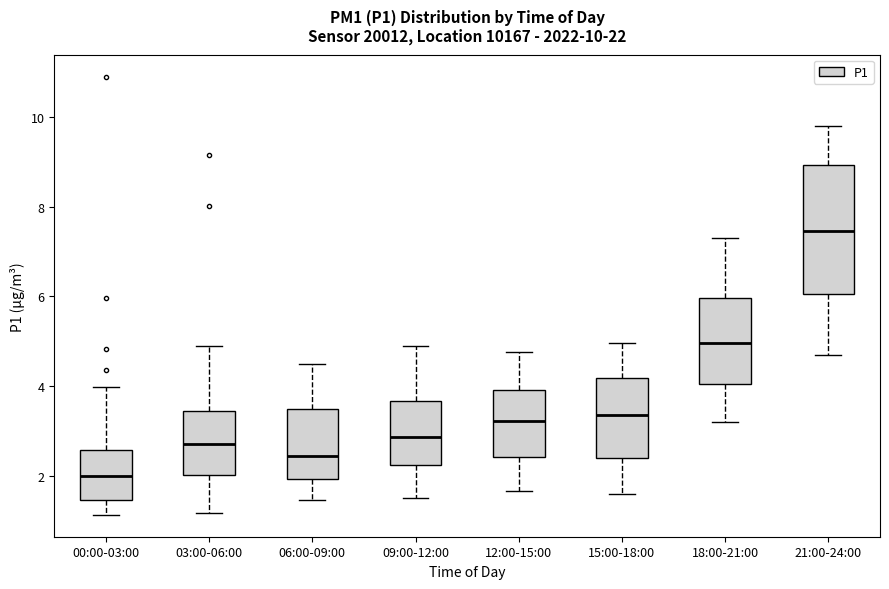

Which box is the tallest, from its lower edge to its upper edge?

21:00-24:00